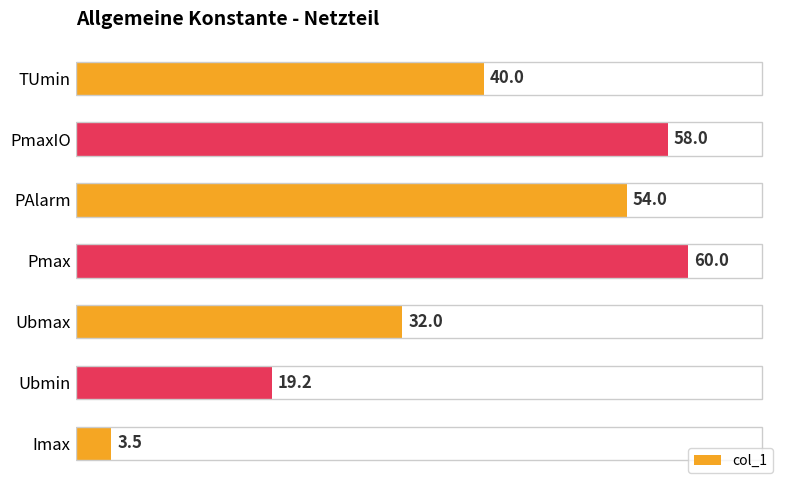

Reading top to bottom, extract all data points from this chart.

TUmin=40.0	PmaxIO=58.0	PAlarm=54.0	Pmax=60.0	Ubmax=32.0	Ubmin=19.2	Imax=3.5